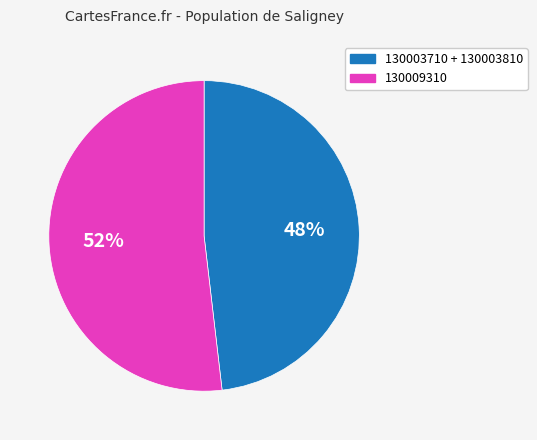

Does any single category account for the majority?

Yes